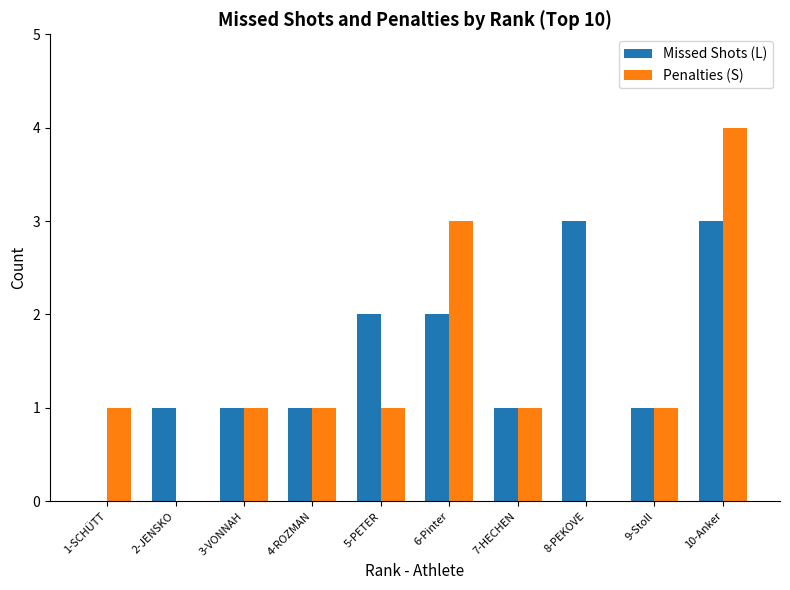

The Missed Shots (L) series shows 2 at 9-Stoll. True or false?

False